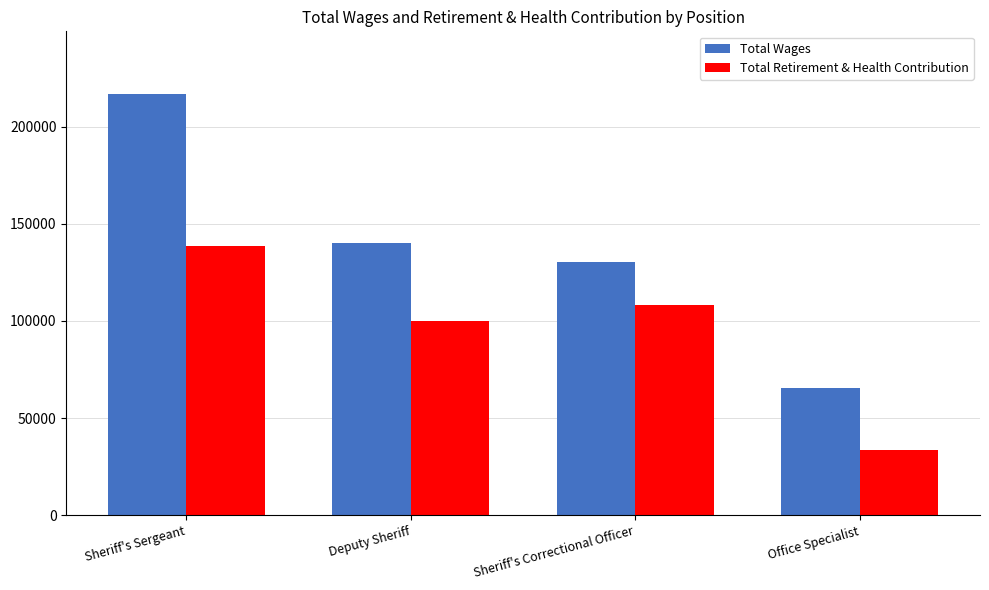

Where is Total Retirement & Health Contribution nearest to the value 85996?

Deputy Sheriff